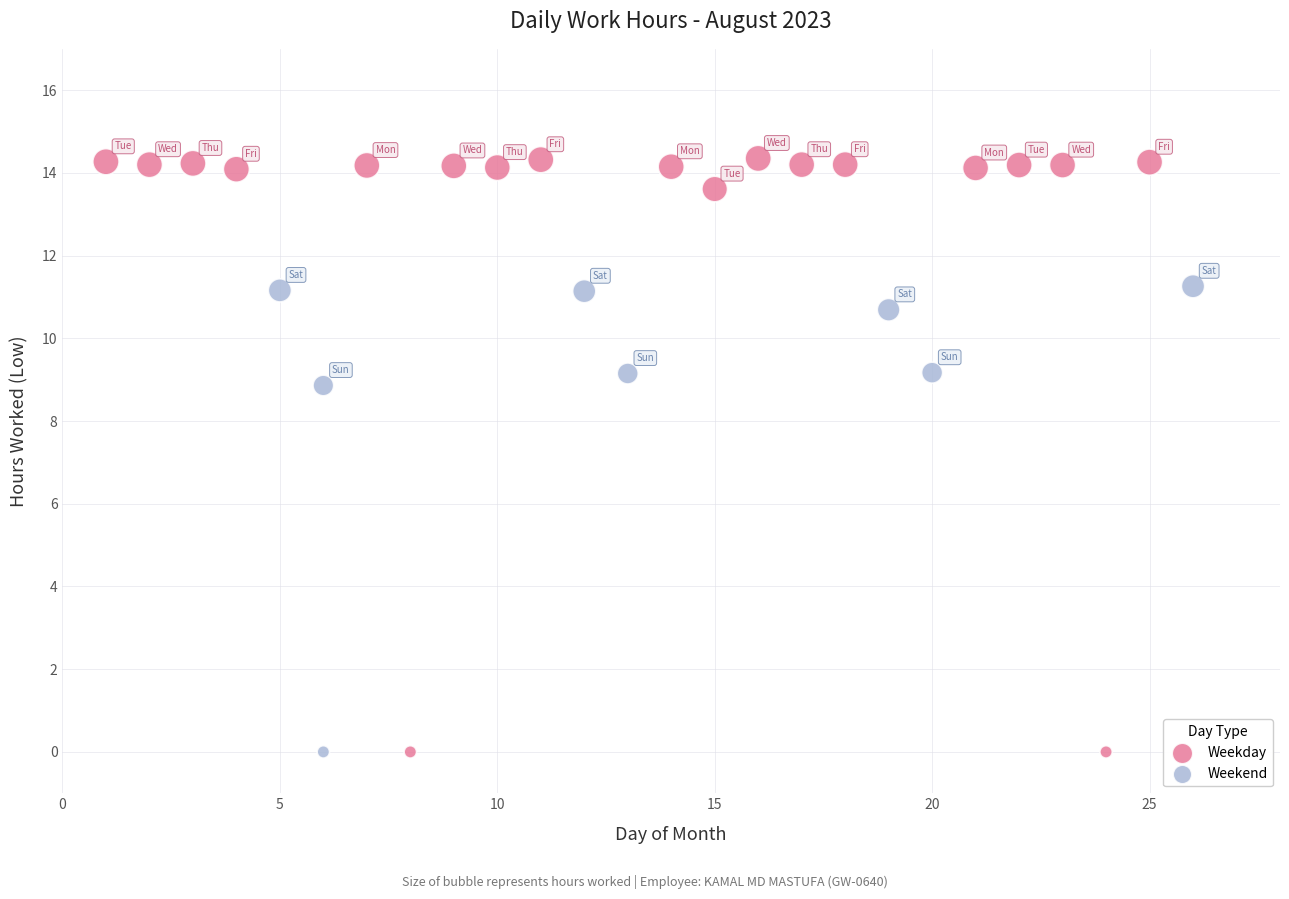

What are all the series names shown in the legend?

Weekday, Weekend